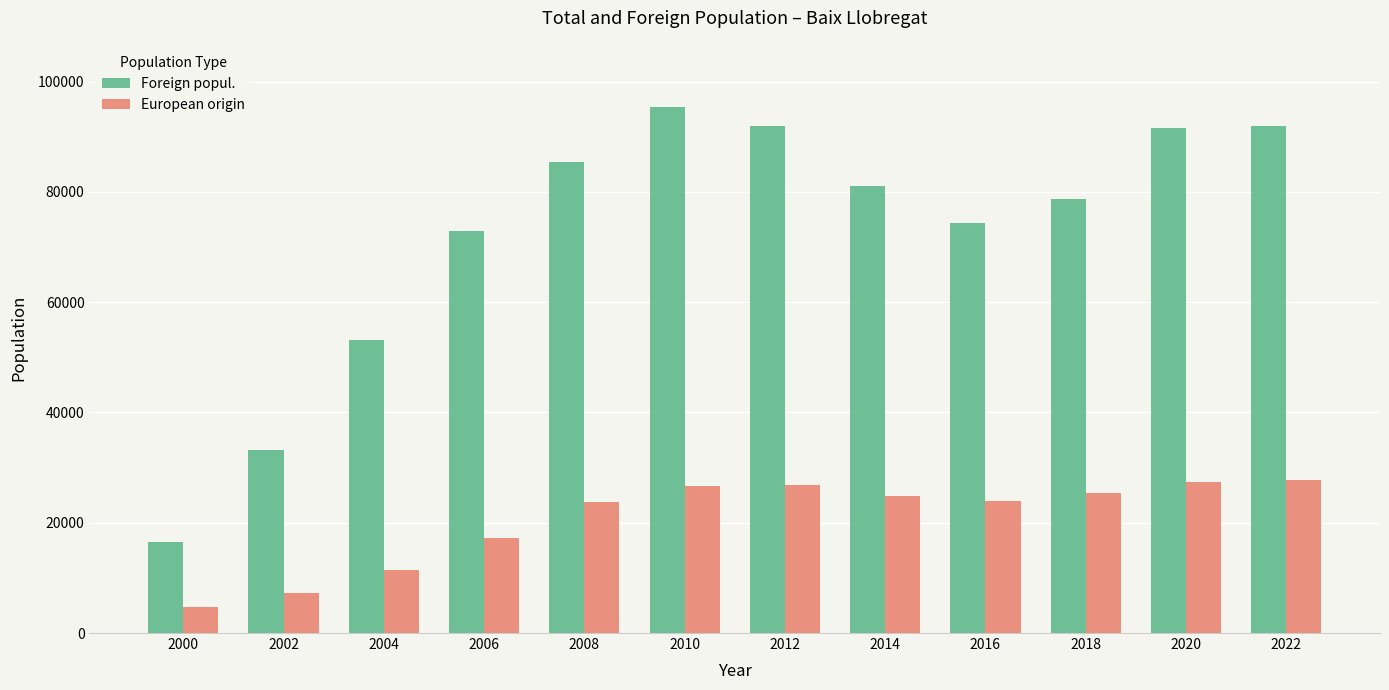

What is the difference between the Foreign popul. values at 2010 and 2018?

16754